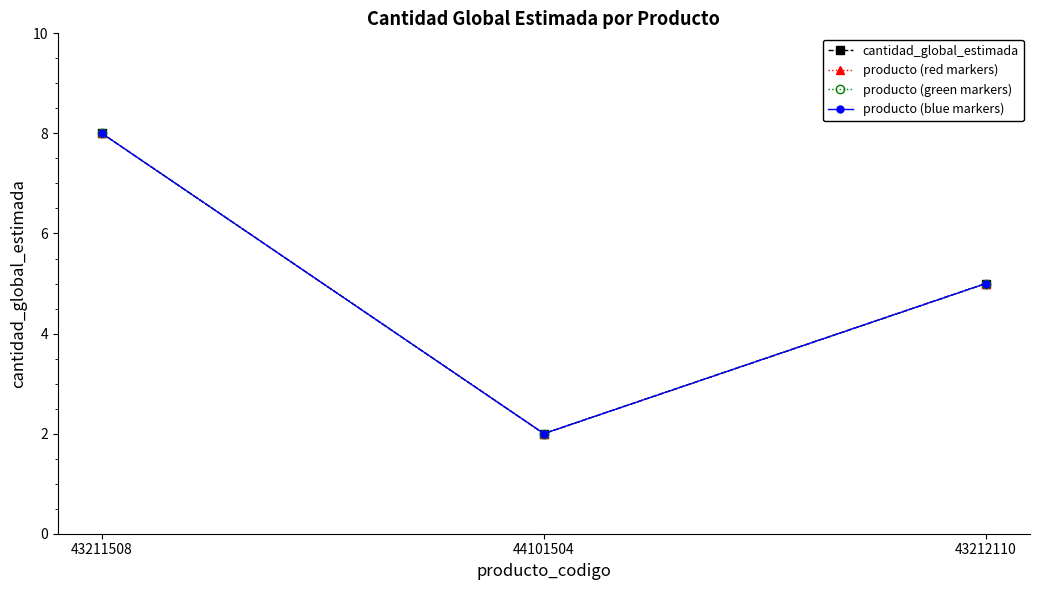

What is the total value across all series at 44101504?

8